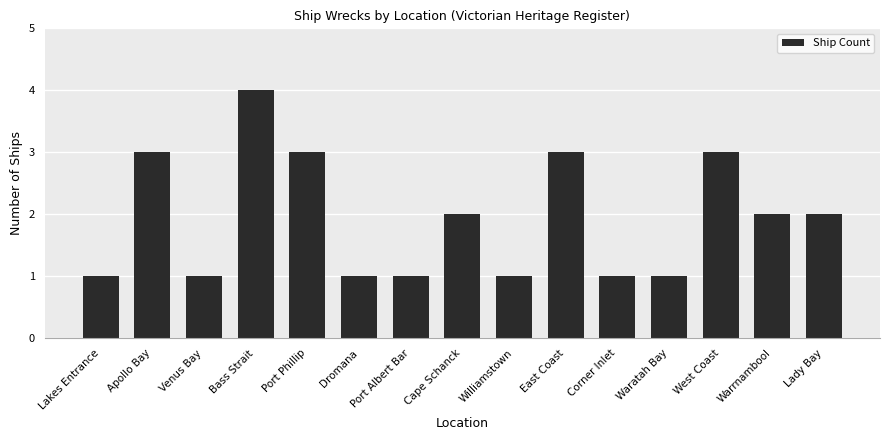

What position from the left is Apollo Bay?

2